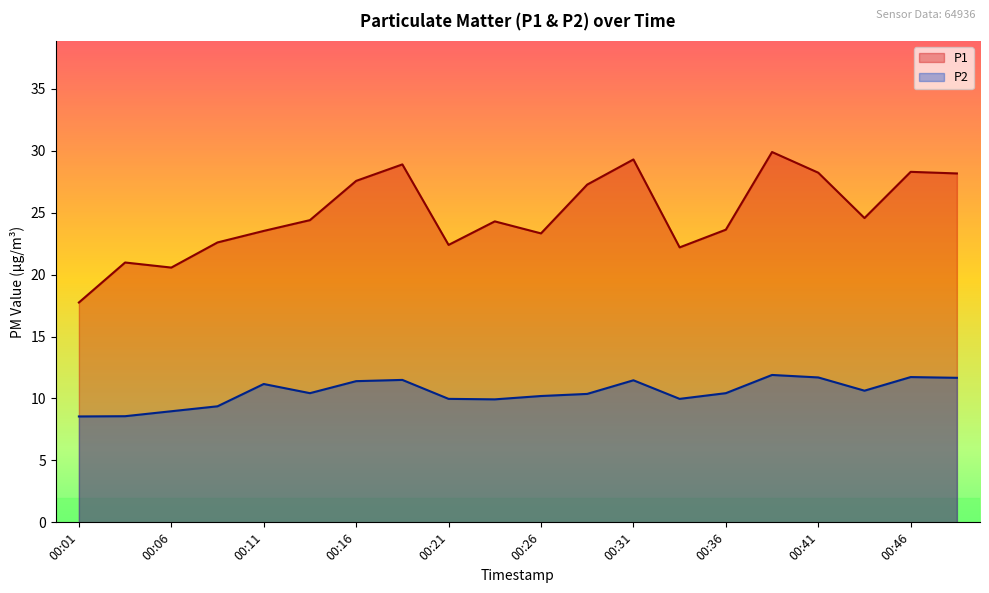

What is the greatest value displayed?

29.9